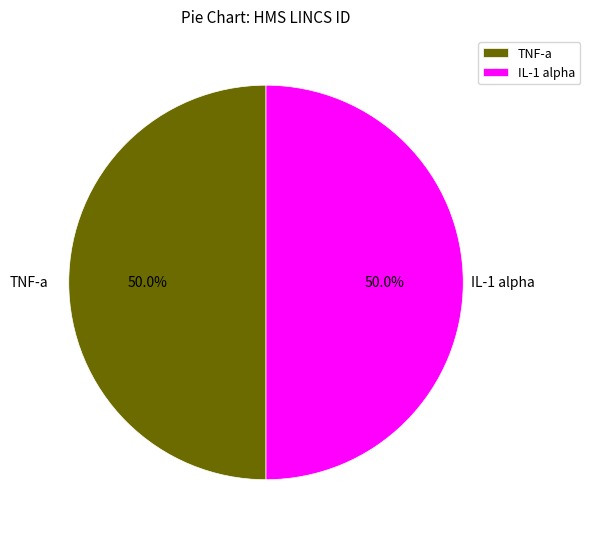

What is the ratio of the value at TNF-a to the value at IL-1 alpha?

1.0